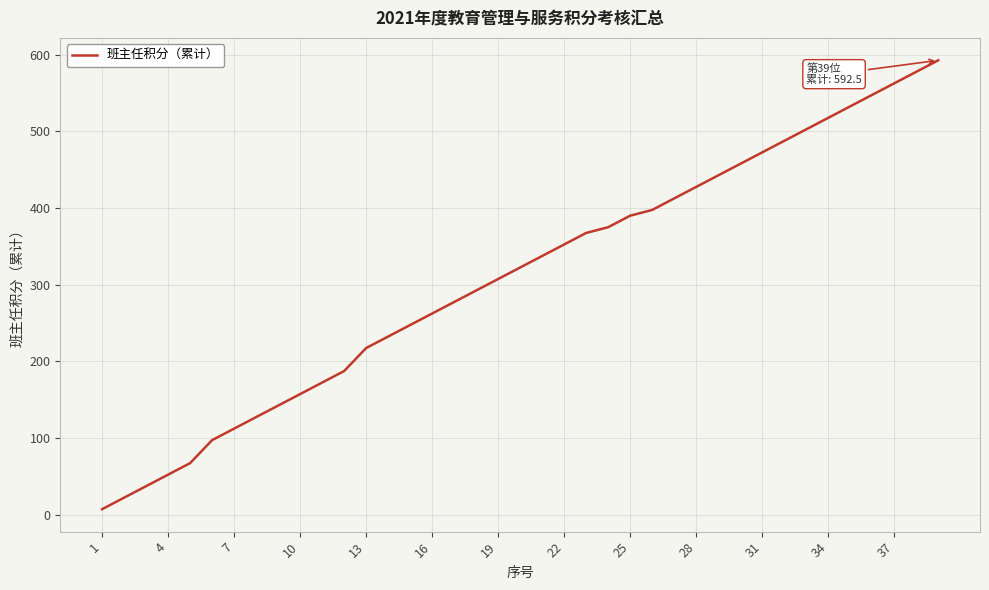

How many distinct data groups are displayed?

1